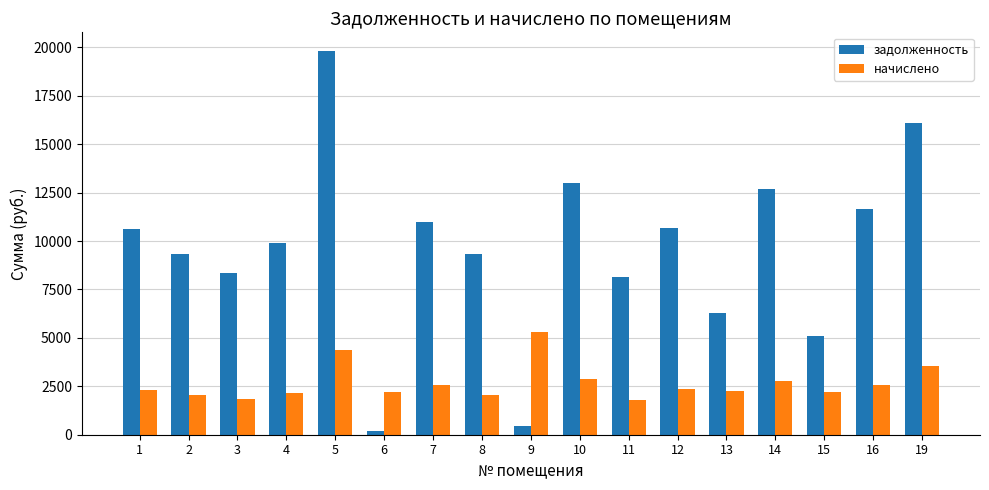

How many bars are there in total?

34